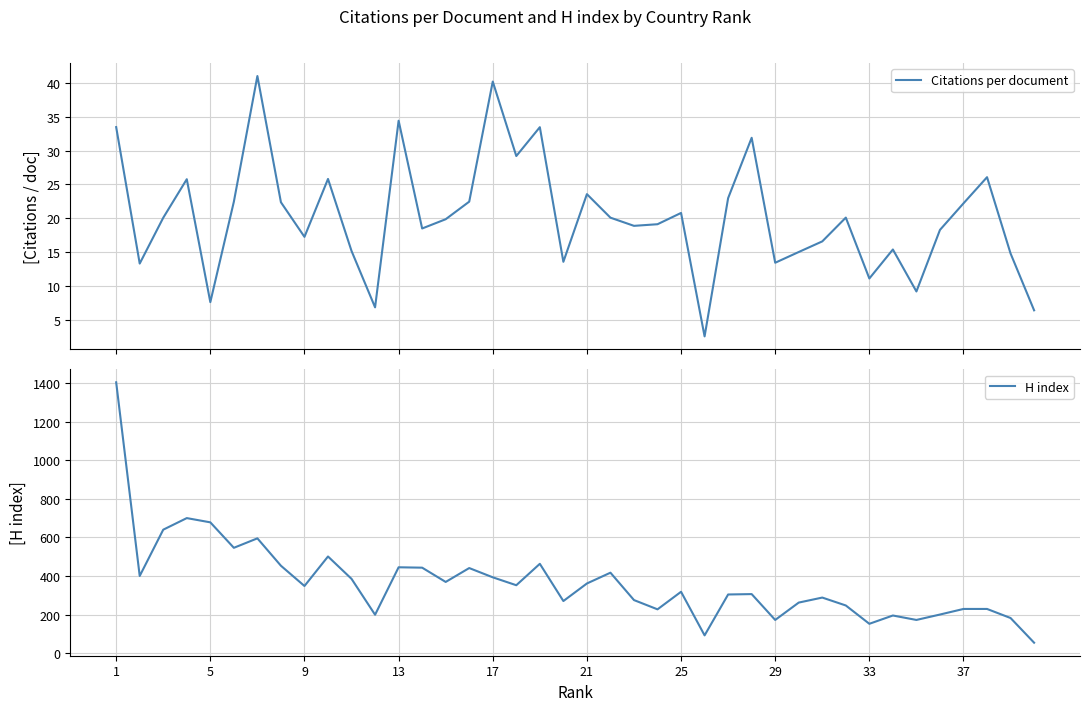

What are all the series names shown in the legend?

Citations per document, H index